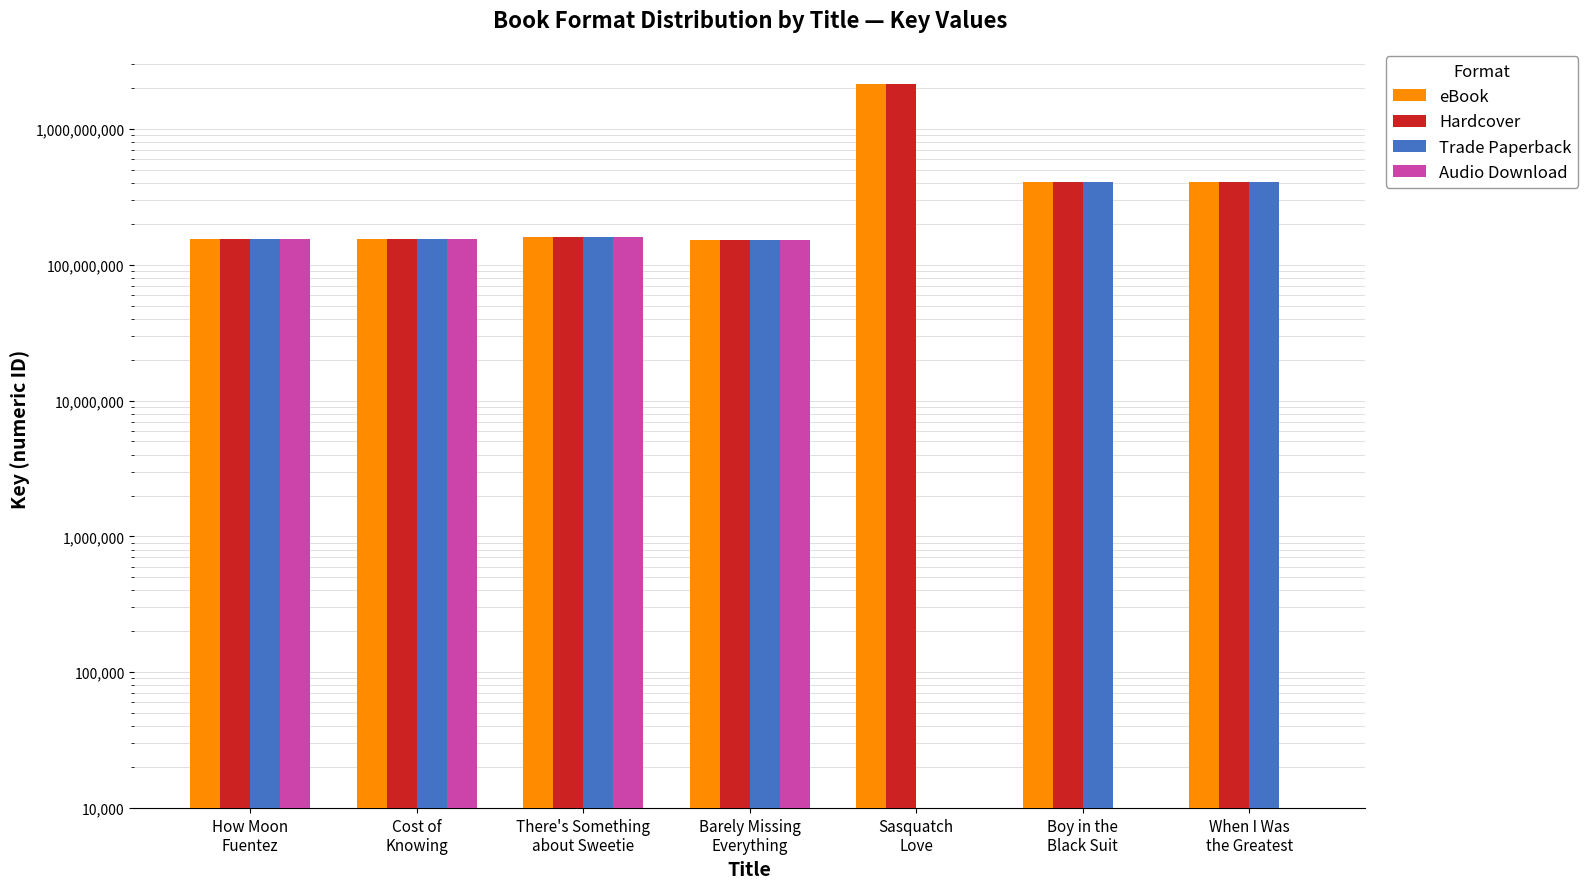

Is it true that Hardcover equals 61680193 at How Moon
Fuentez?

False